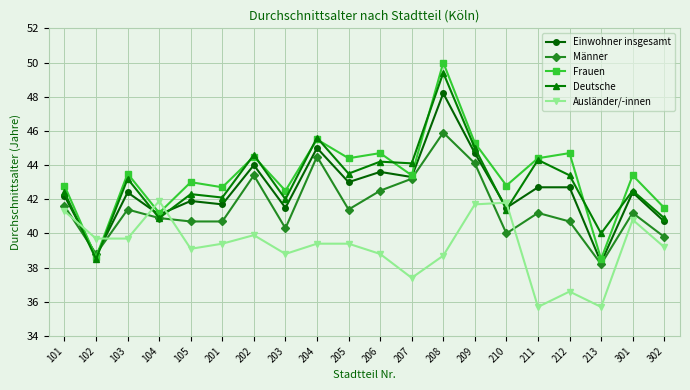

How many interior local peaks does the Männer series have?

6